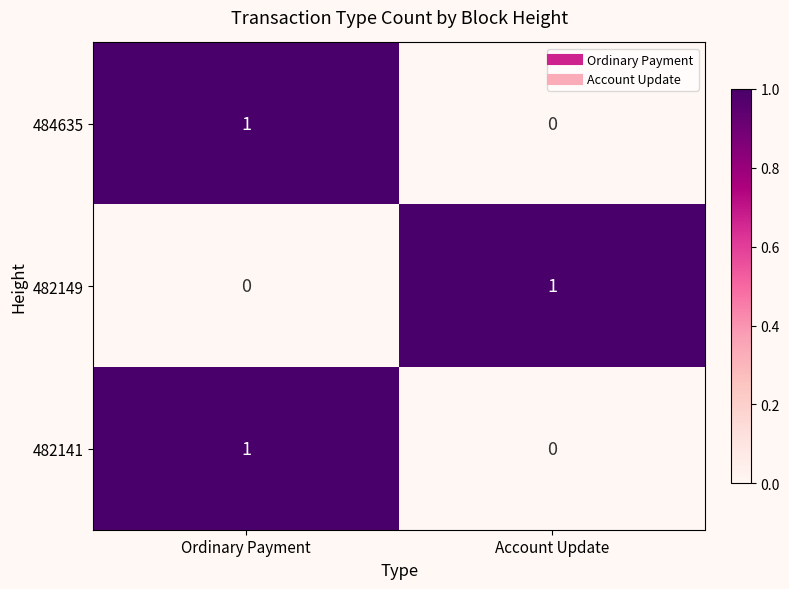

Where is 482141 nearest to the value 0?

Account Update